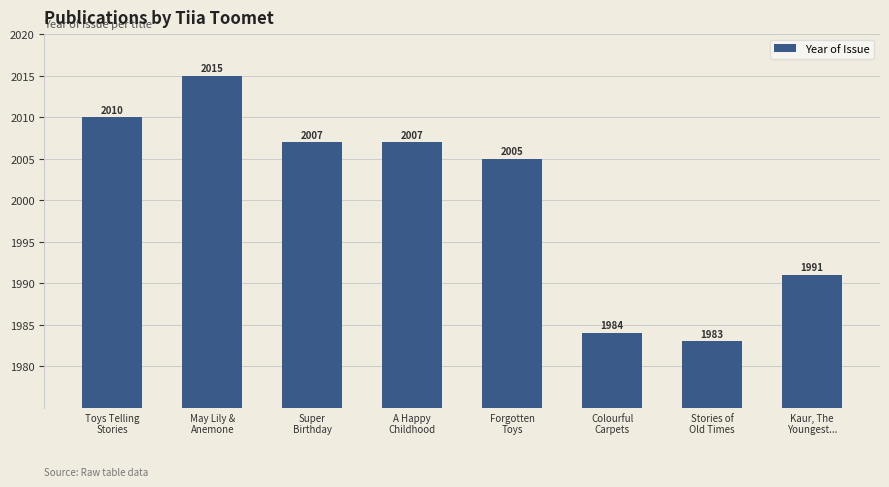

What is the change in value from Super
Birthday to Forgotten
Toys?

-2